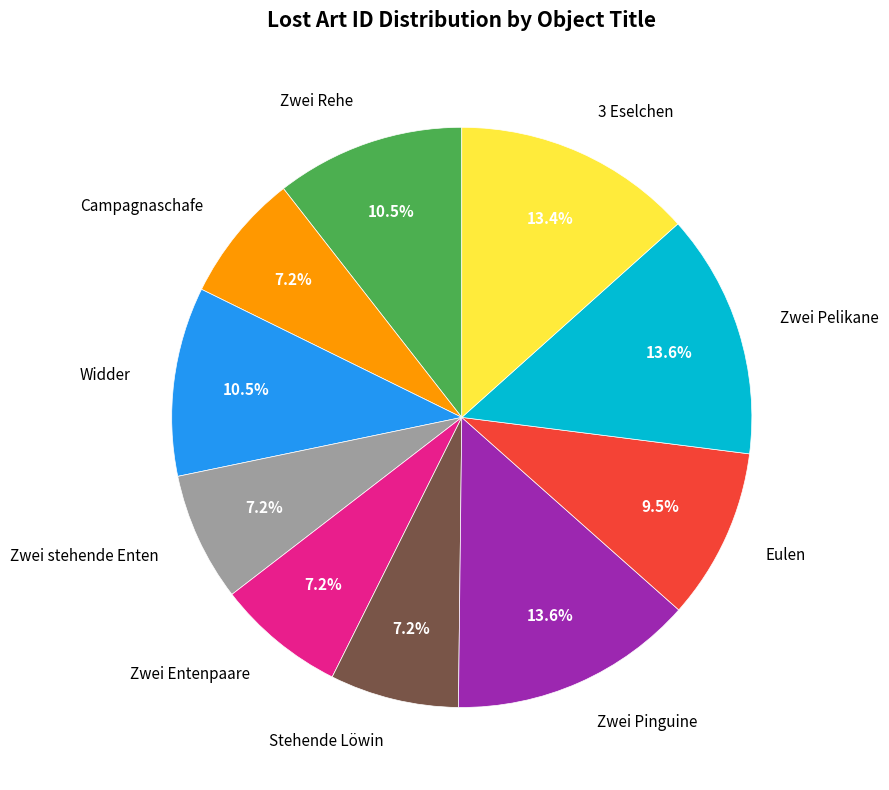

Count the number of slices in the pie.

10